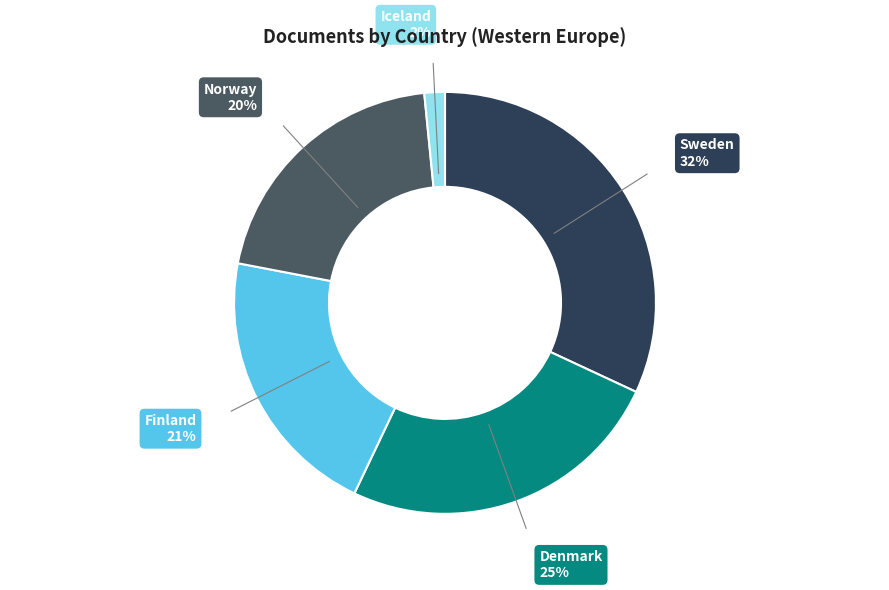

To the nearest percent, what percentage of the pie is Norway?

20%